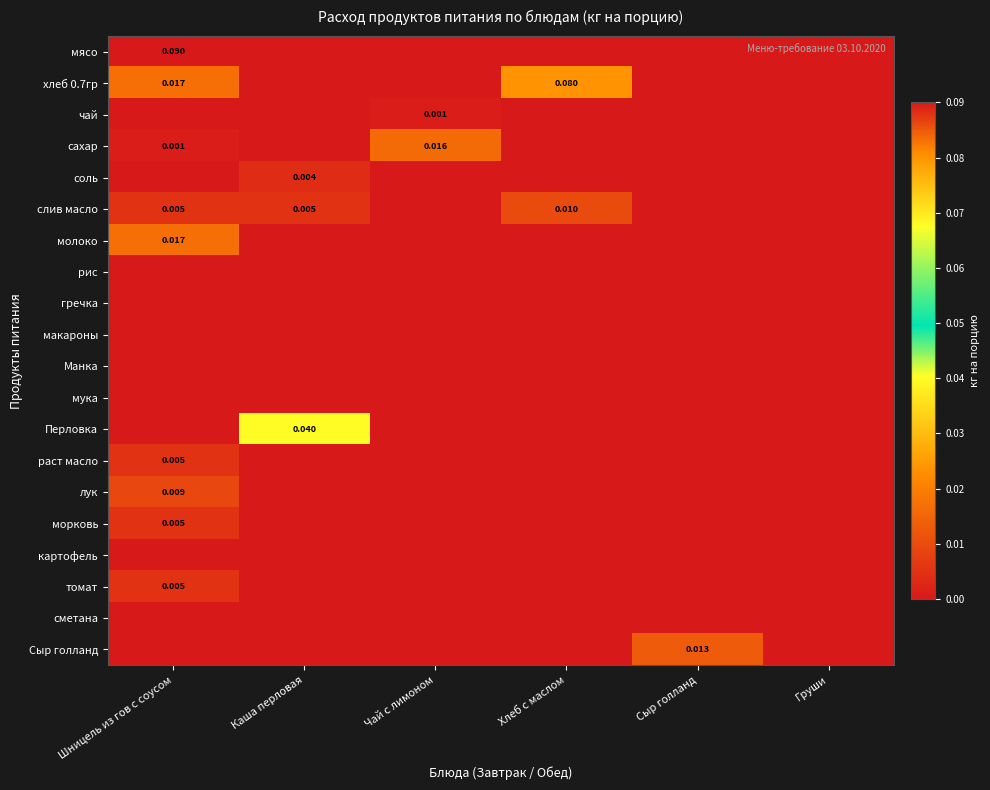

Which category has the highest value in the томат series?

Шницель из гов с соусом